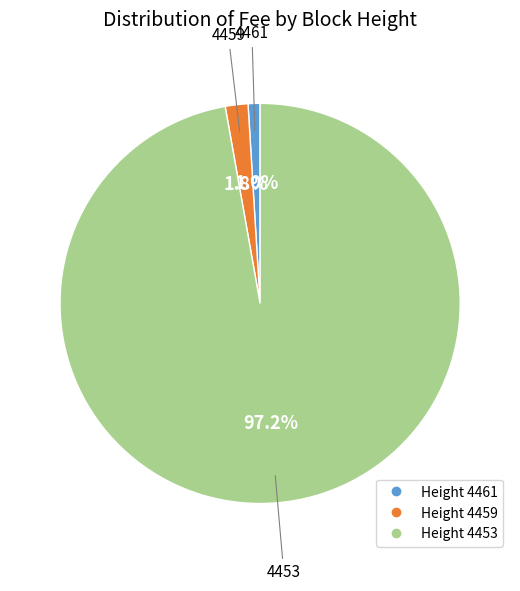

Is there any slice that represents more than half of the pie?

Yes